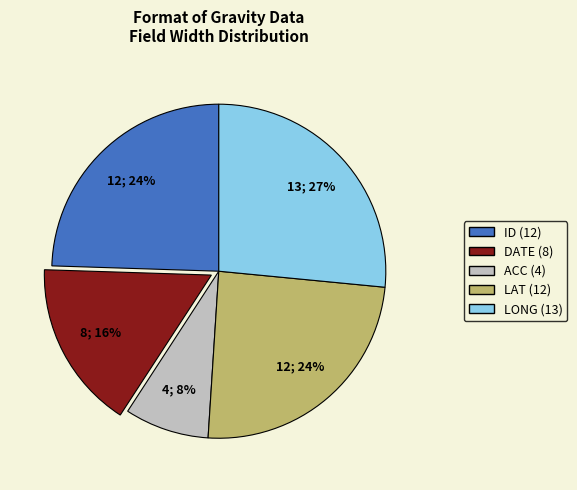

Does any single category account for the majority?

No